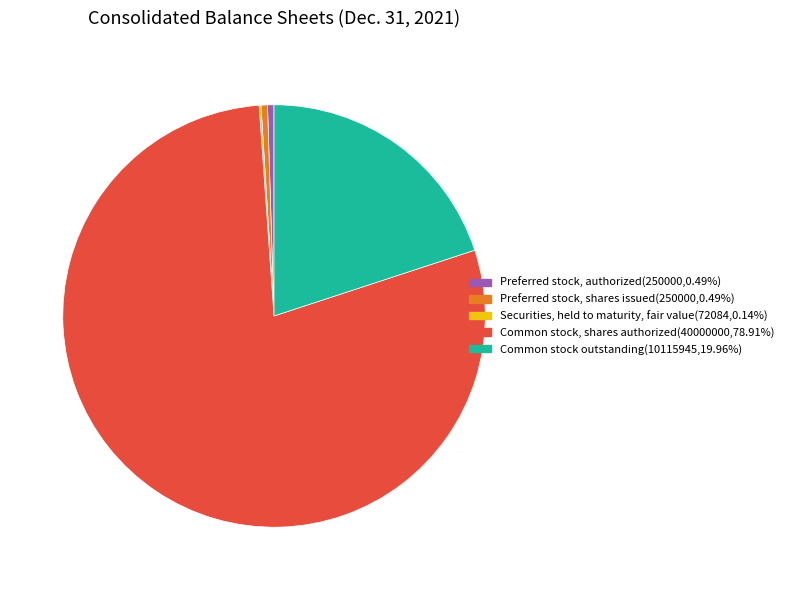

What is the largest slice in the pie chart?

Common stock, shares authorized